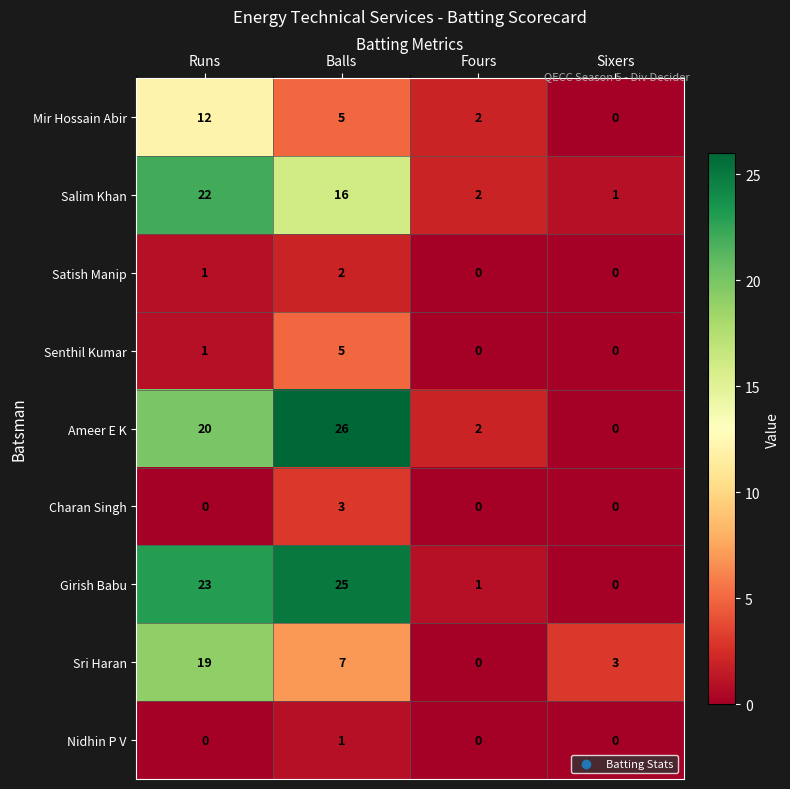

The value of Satish Manip at Balls is 3. True or false?

False